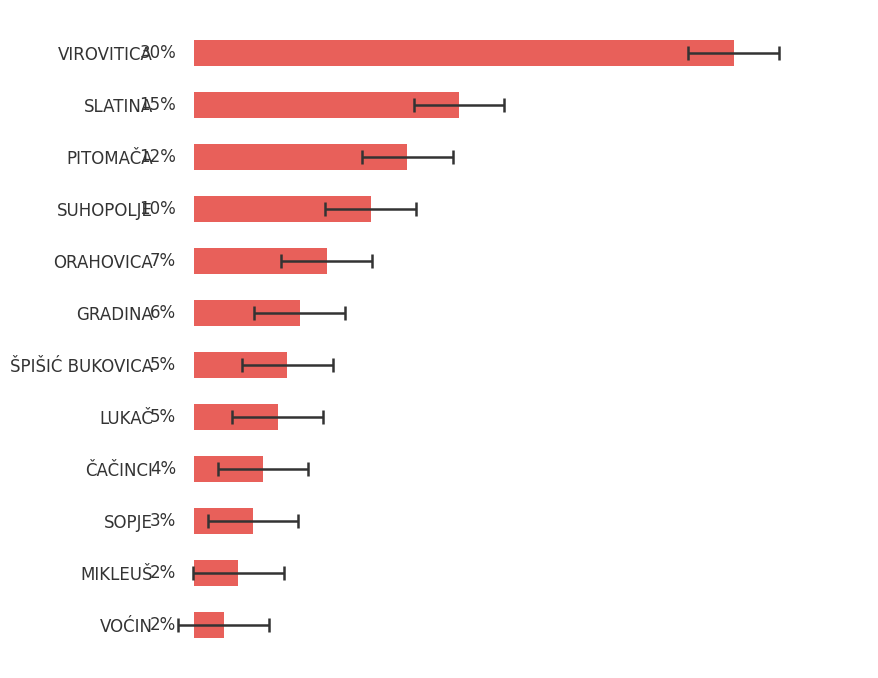

What is the minimum value shown in the chart?

1.6